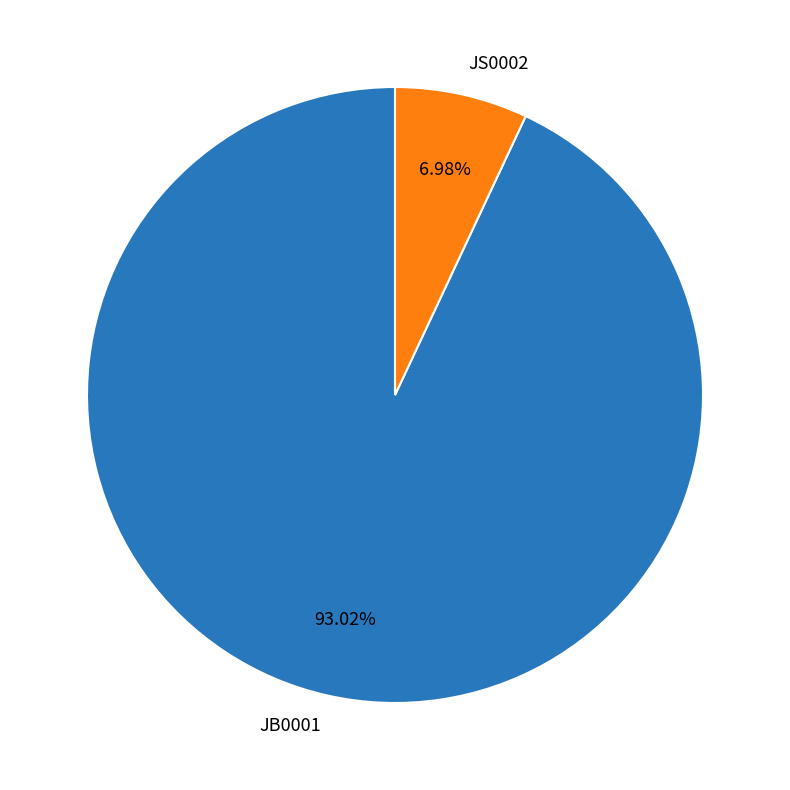

Is JB0001 the majority of the pie?

Yes